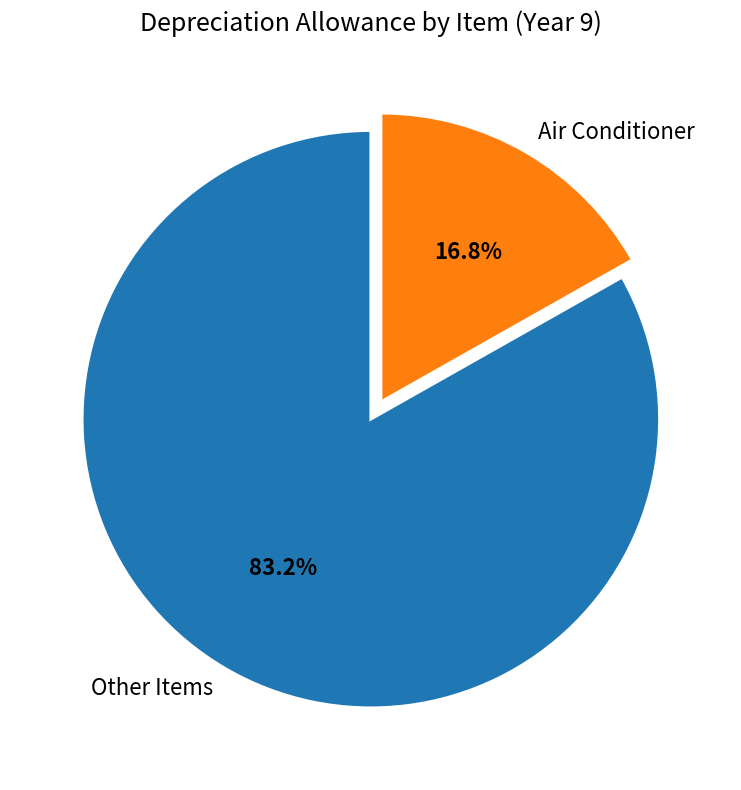

To the nearest percent, what is the average slice percentage?

50%